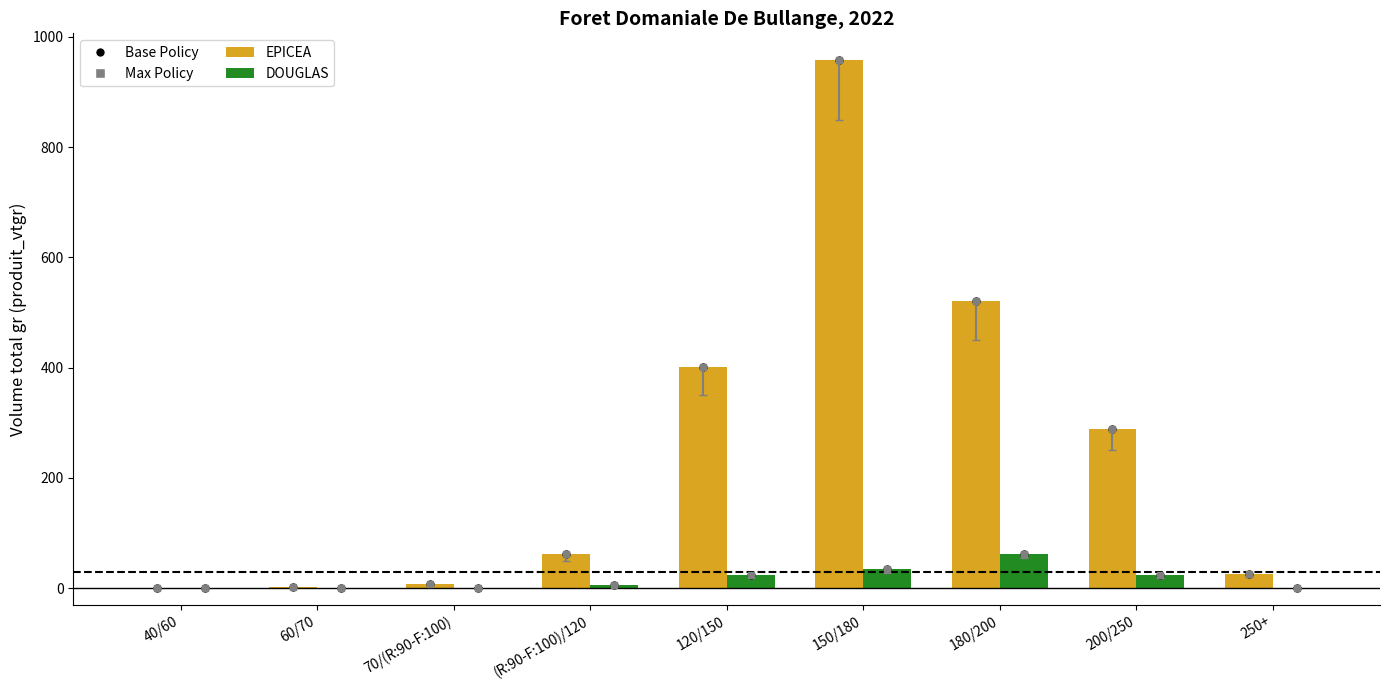

Which series has the largest range (max minus min)?

EPICEA